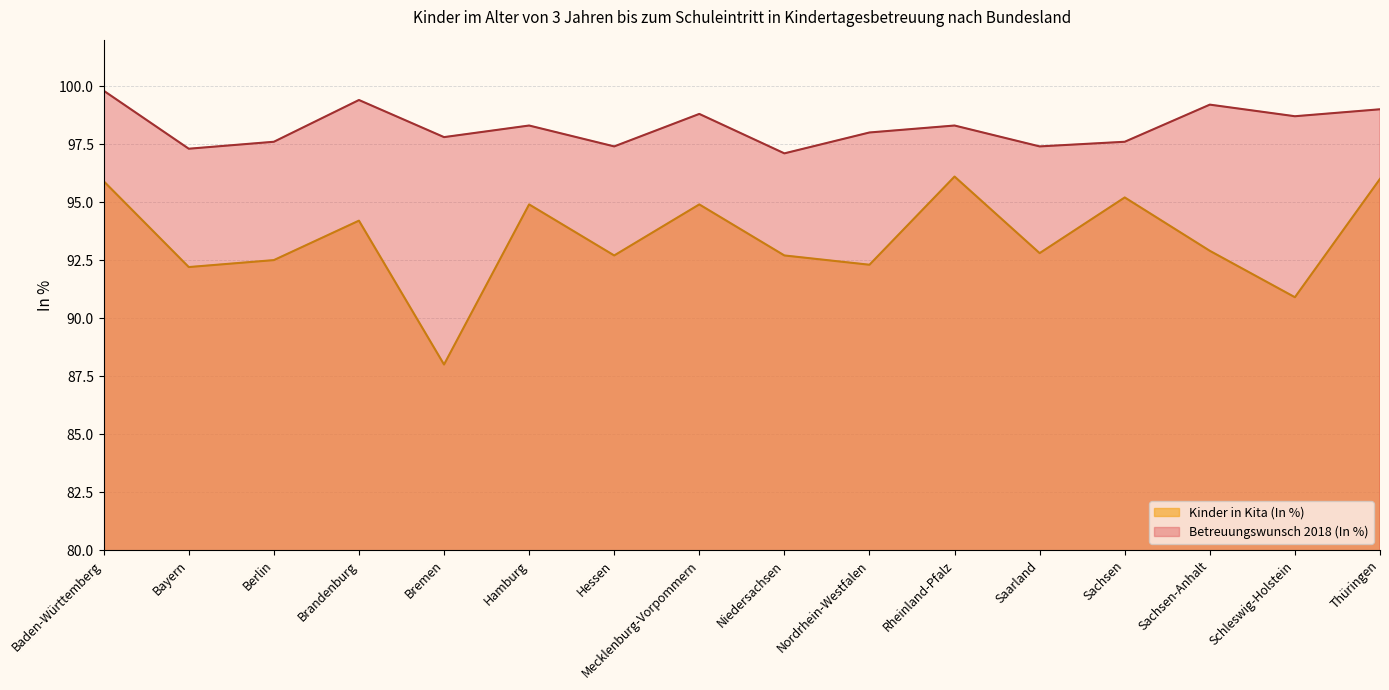

What is the total value across all series at Niedersachsen?

189.8